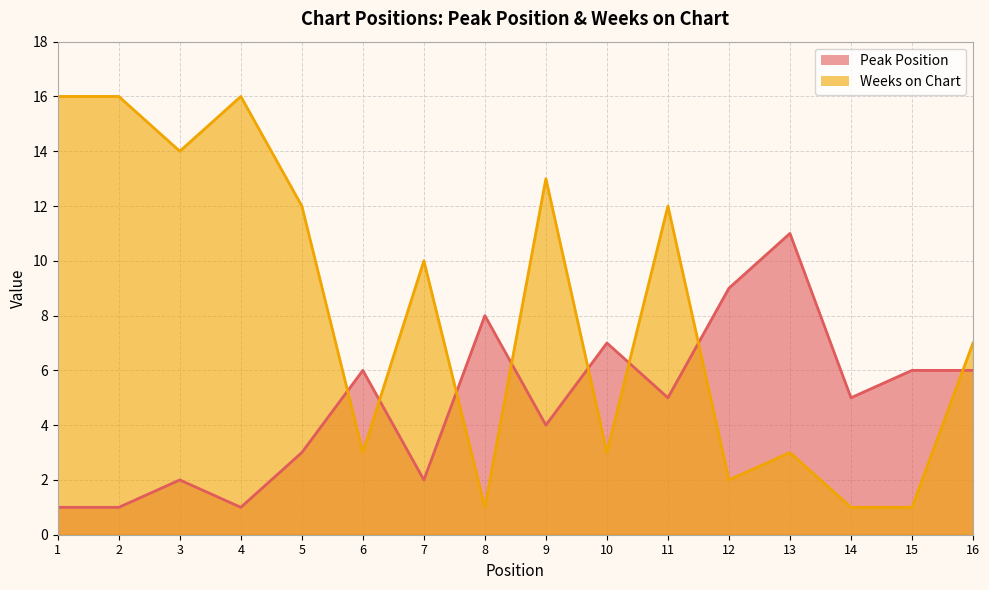

Rank the series at 8 from lowest to highest value.

Weeks on Chart, Peak Position